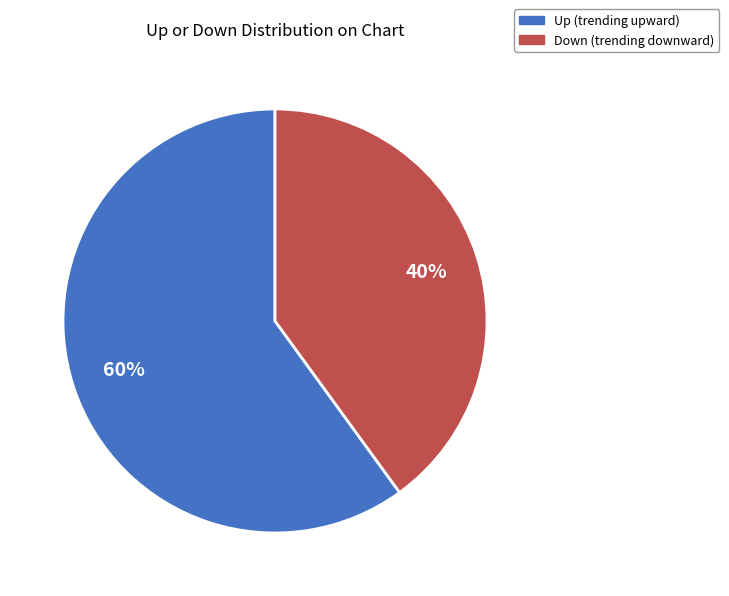

To the nearest percent, what is the average slice percentage?

50%